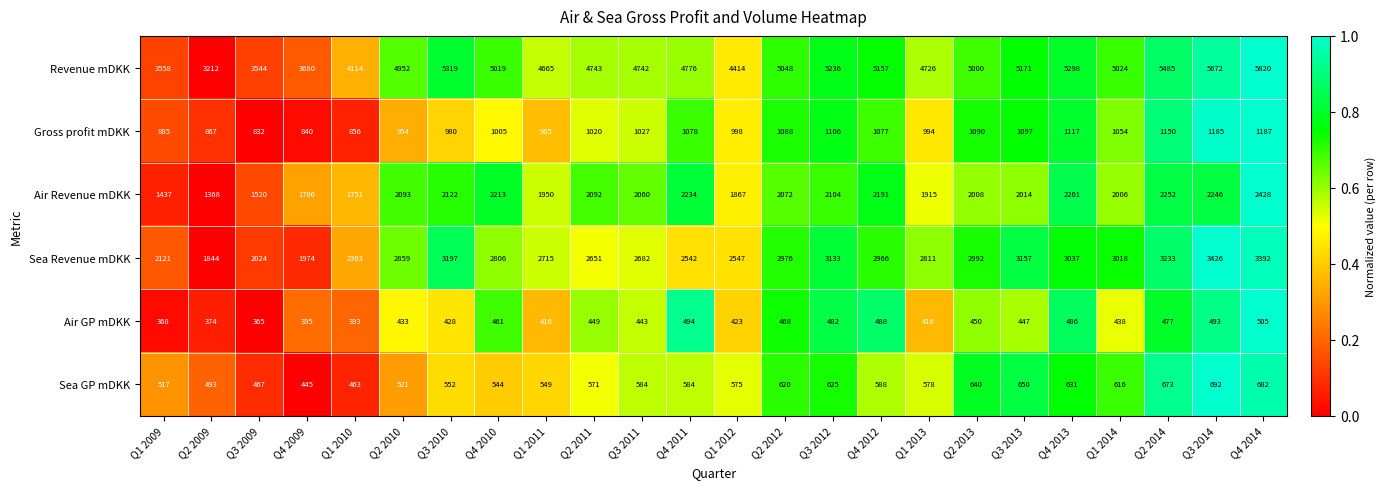

What is the sum of the Revenue mDKK values at Q1 2009 and Q4 2009?

7238